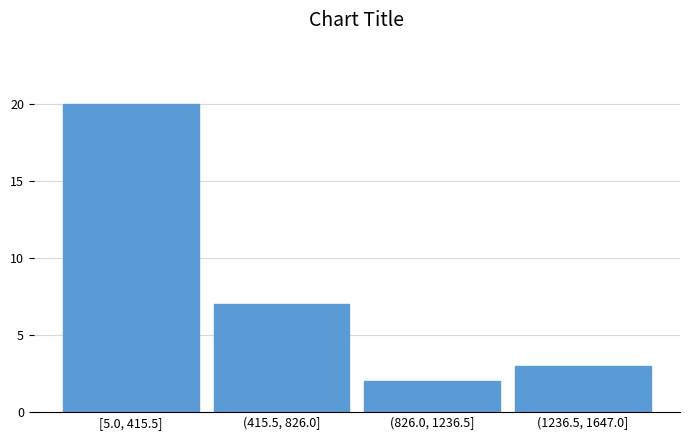

Reading left to right, transcribe all the data shown in this chart.

20	7	2	3